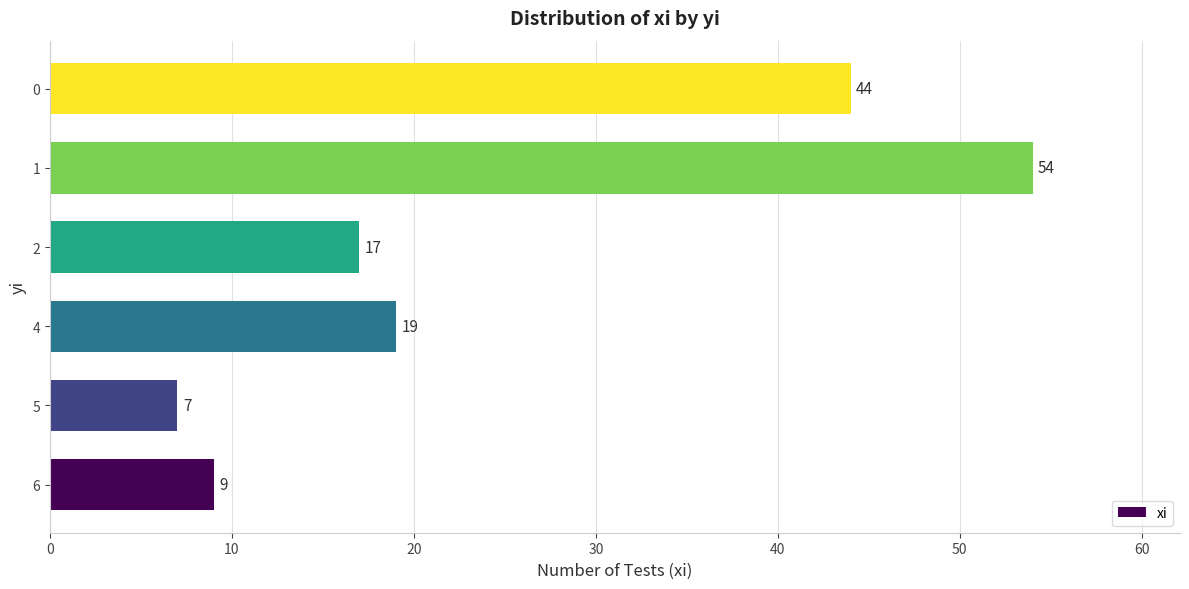

Does the chart contain any negative values?

No